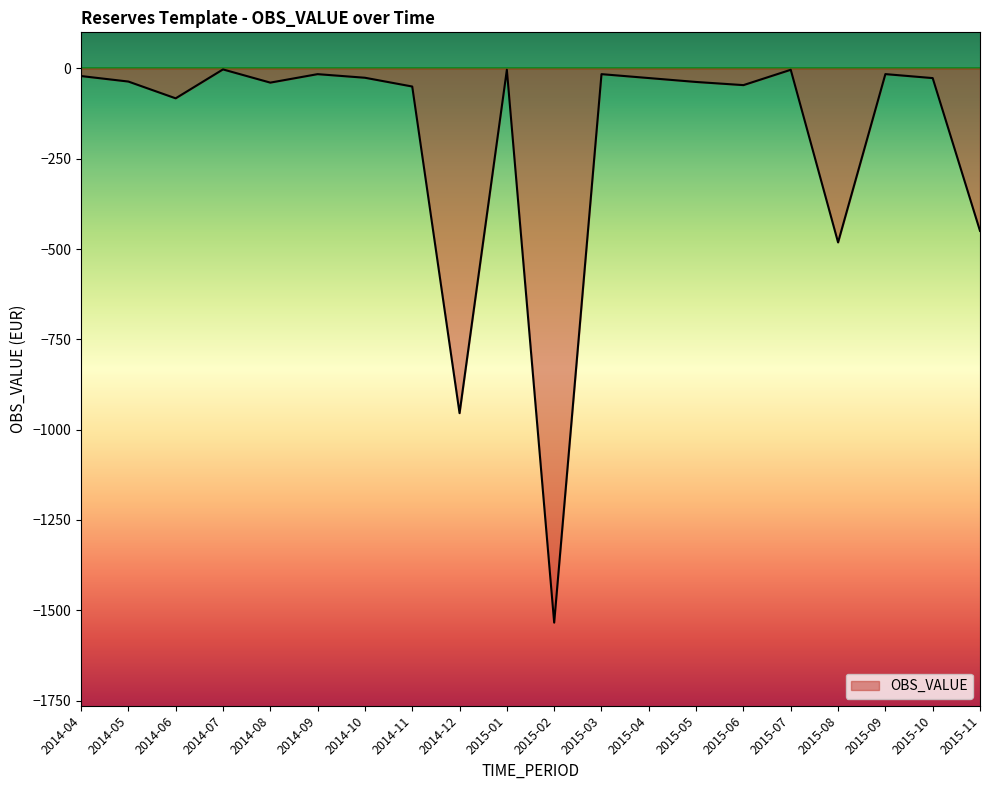

What is the smallest value displayed?

-1534.3